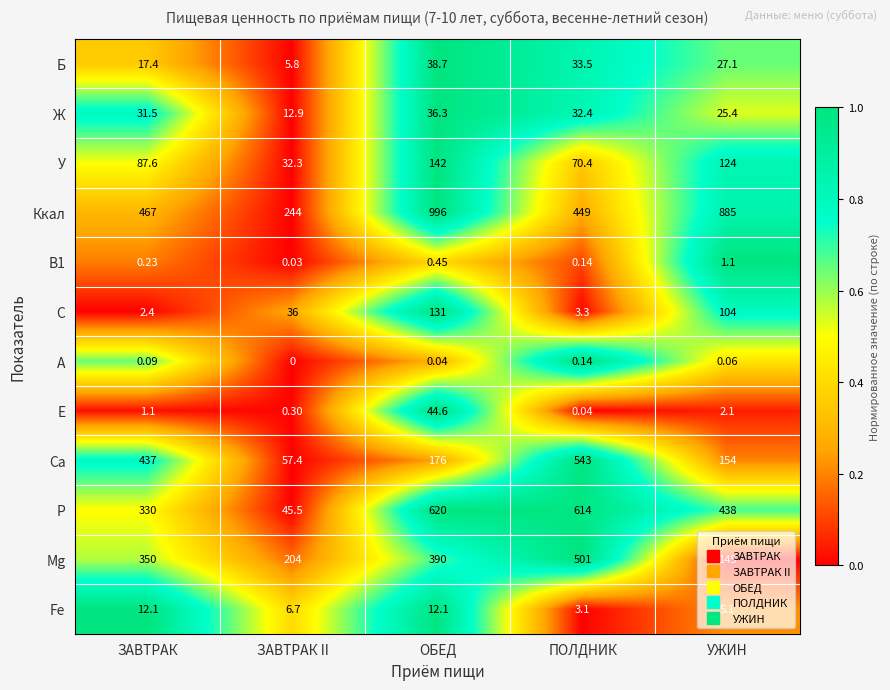

Which series has the largest total across all categories?

Ккал